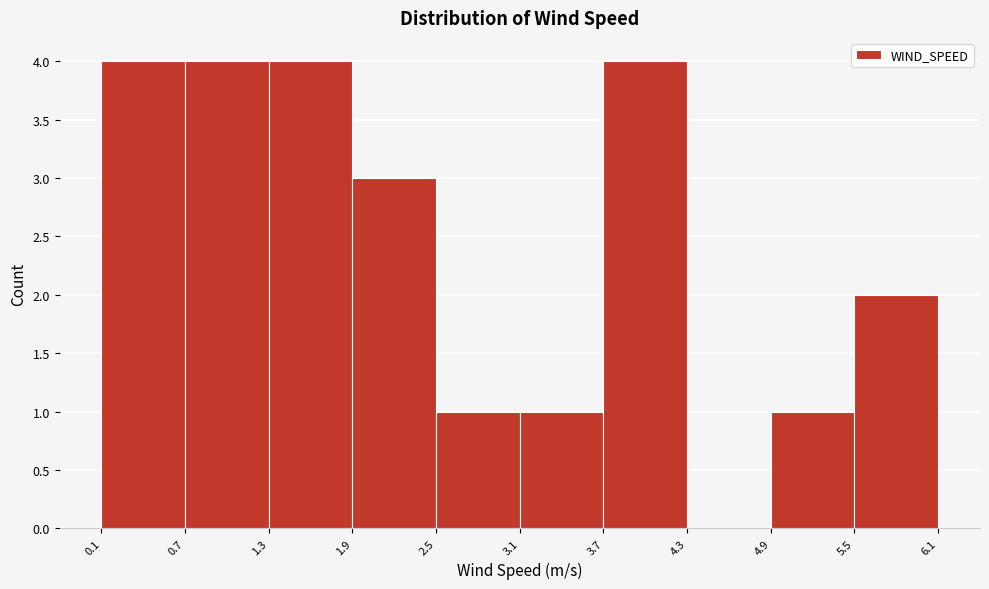

What is the height of the bar covering 3.7 to 4.3 on the x-axis? The values are not printed on the chart, so give them approximately, as read against the axis.

4